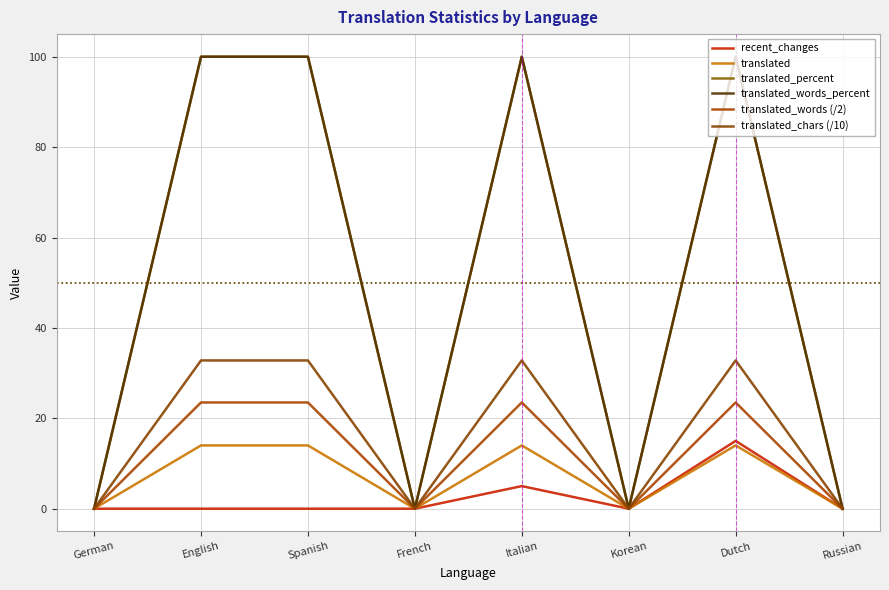

What is the difference between the highest and lowest values at Italian?

95.0